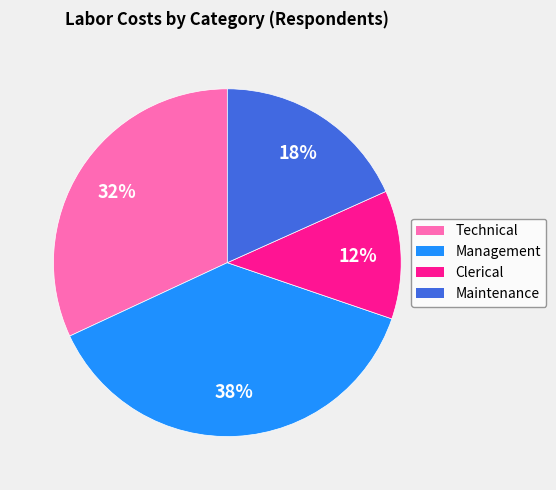

To the nearest percent, what is the difference between the largest and smallest slice percentages?

26%